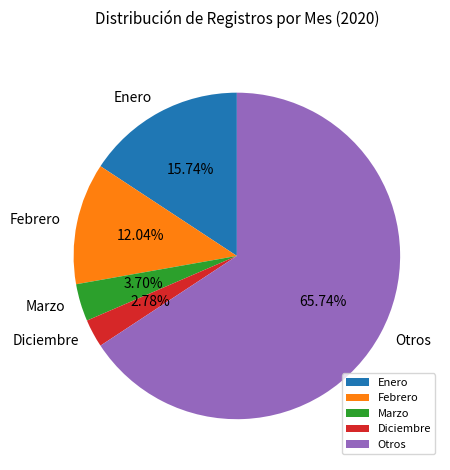

To the nearest percent, what is the difference between the Febrero and Marzo slice percentages?

8%